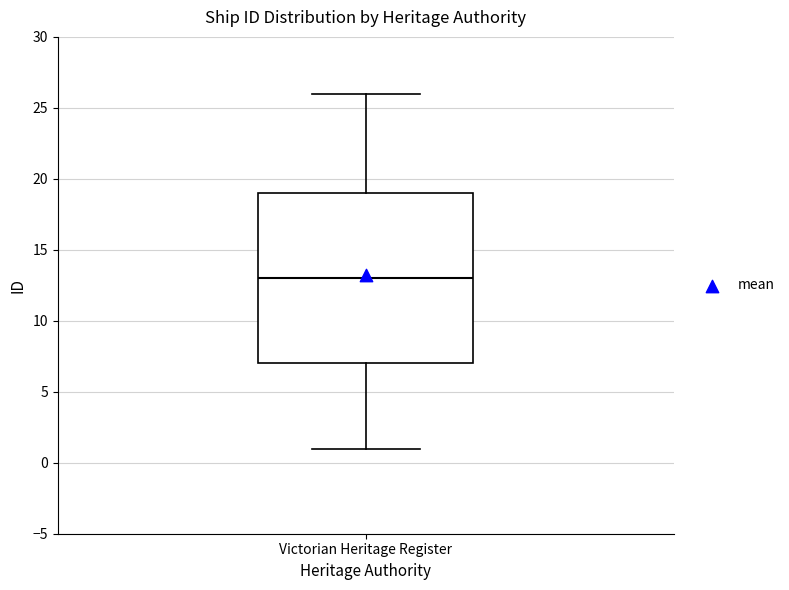

Where does the upper whisker of the box for Victorian Heritage Register end on the y-axis? The values are not printed on the chart, so give them approximately, as read against the axis.

26